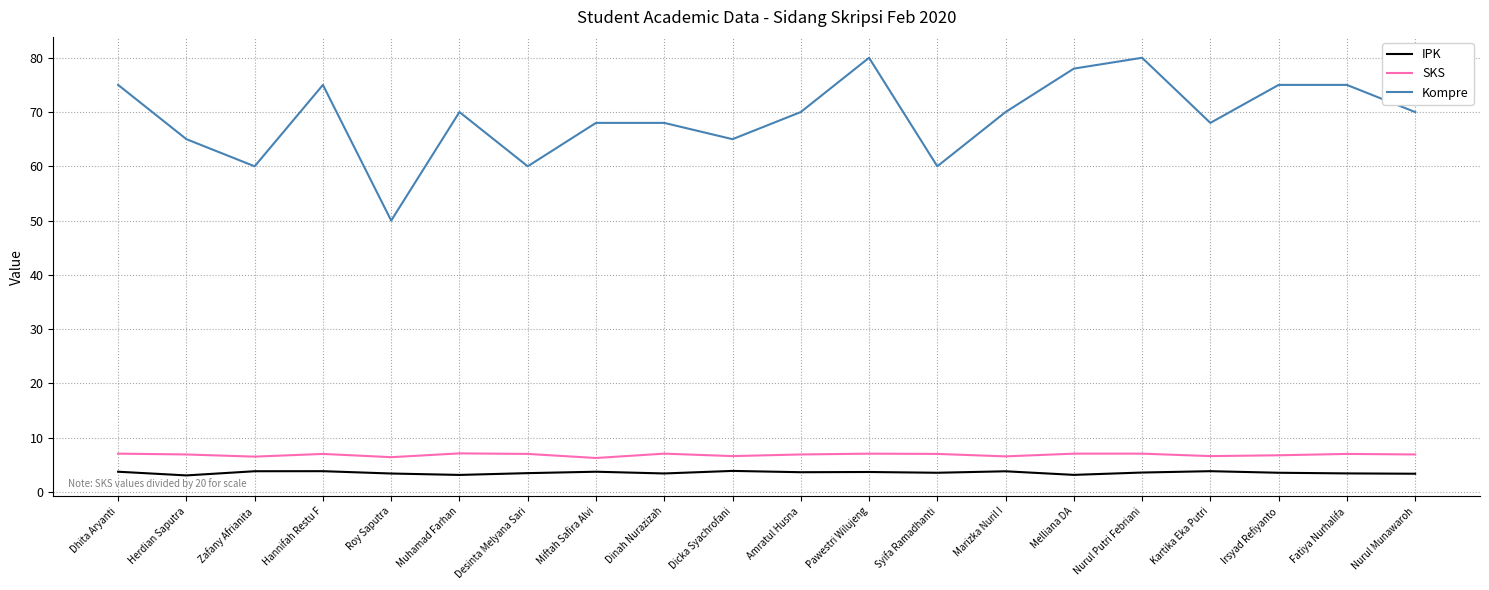

What is the total value across all series at Dinah Nurazizah?

78.5